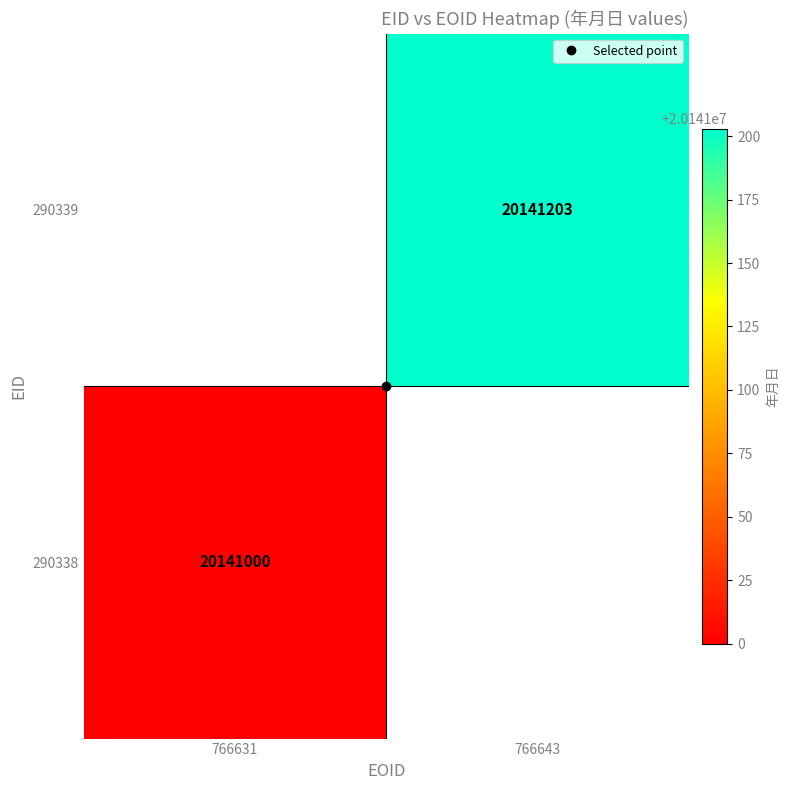

What is the minimum value for 290338?

20141000.0